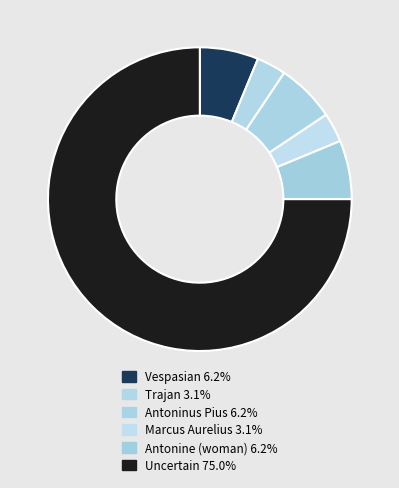

Is there a majority slice in this chart?

Yes